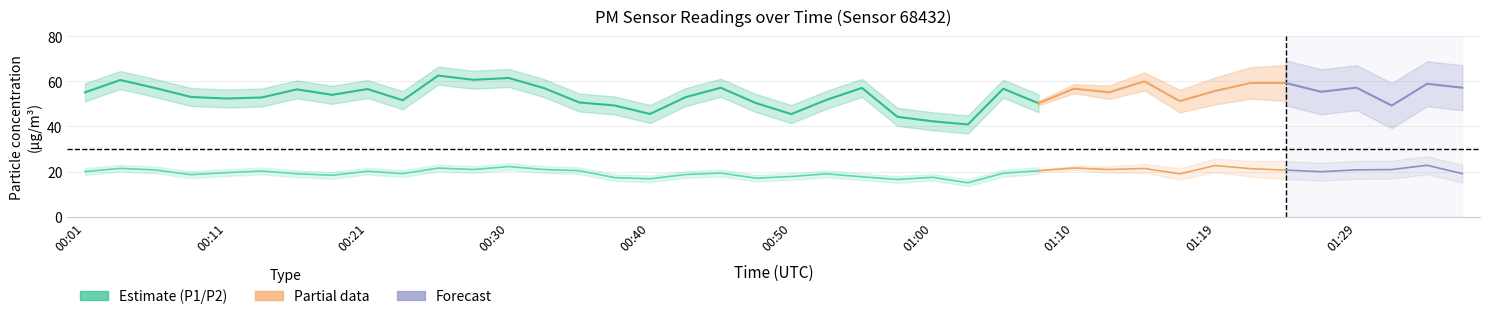

Reading right to left, list all the values displayed in this chart.

P1: 01:37=57.2	01:34=58.9	01:32=49.3	01:29=57.2	01:27=55.4	01:24=59.3	01:22=59.3	01:19=55.8	01:17=51.2	01:15=60.0	01:12=55.2	01:10=56.8	01:07=50.3	01:05=56.8	01:02=40.9	01:00=42.3	00:57=44.3	00:55=57.1	00:52=51.8	00:50=45.5	00:48=50.4	00:45=57.2	00:43=53.0	00:40=45.5	00:38=49.3	00:35=50.6	00:33=57.0	00:30=61.5	00:28=60.7	00:26=62.5	00:23=51.6	00:21=56.6	00:18=54.0	00:16=56.5	00:13=52.9	00:11=52.4	00:08=53.1	00:06=57.0	00:03=60.6	00:01=55.1
P2: 01:37=19.1	01:34=22.8	01:32=20.9	01:29=20.8	01:27=19.9	01:24=20.7	01:22=21.3	01:19=22.7	01:17=19.0	01:15=21.4	01:12=20.9	01:10=21.6	01:07=20.4	01:05=19.3	01:02=15.1	01:00=17.5	00:57=16.5	00:55=17.7	00:52=19.0	00:50=17.8	00:48=17.1	00:45=19.4	00:43=18.7	00:40=16.8	00:38=17.3	00:35=20.4	00:33=20.9	00:30=22.2	00:28=20.9	00:26=21.6	00:23=19.1	00:21=20.2	00:18=18.4	00:16=19.1	00:13=20.3	00:11=19.5	00:08=18.6	00:06=20.7	00:03=21.4	00:01=20.0